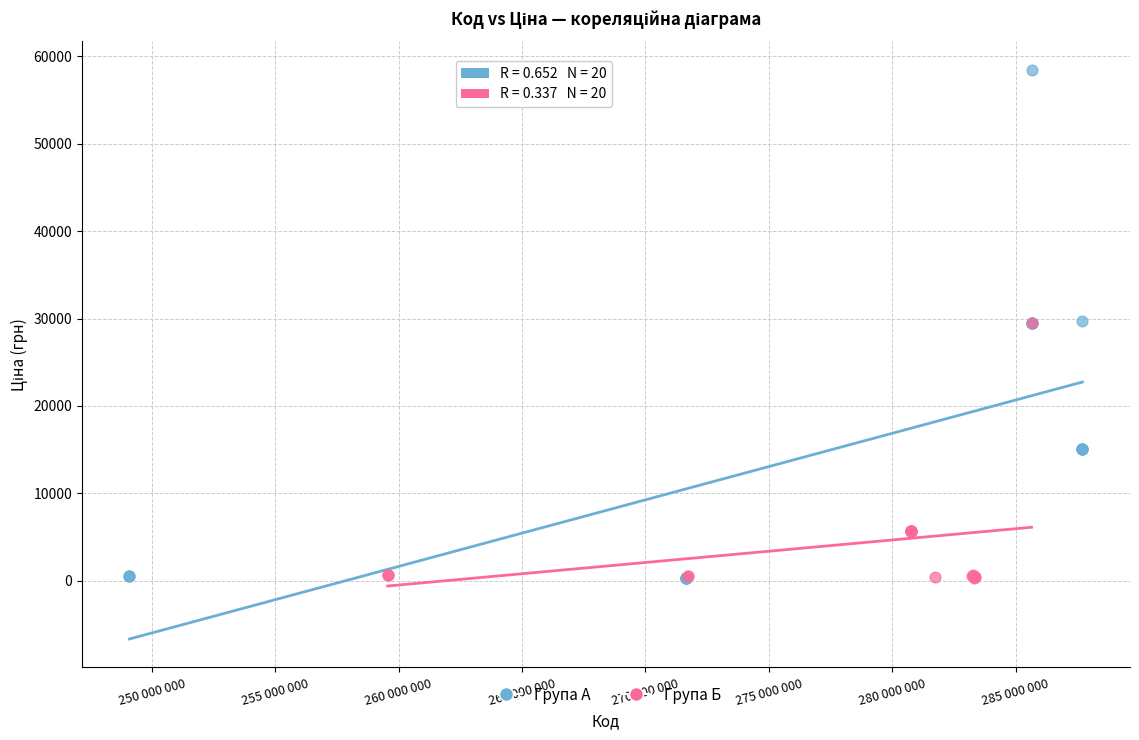

Which series has the largest Y range (max minus min)?

Група А